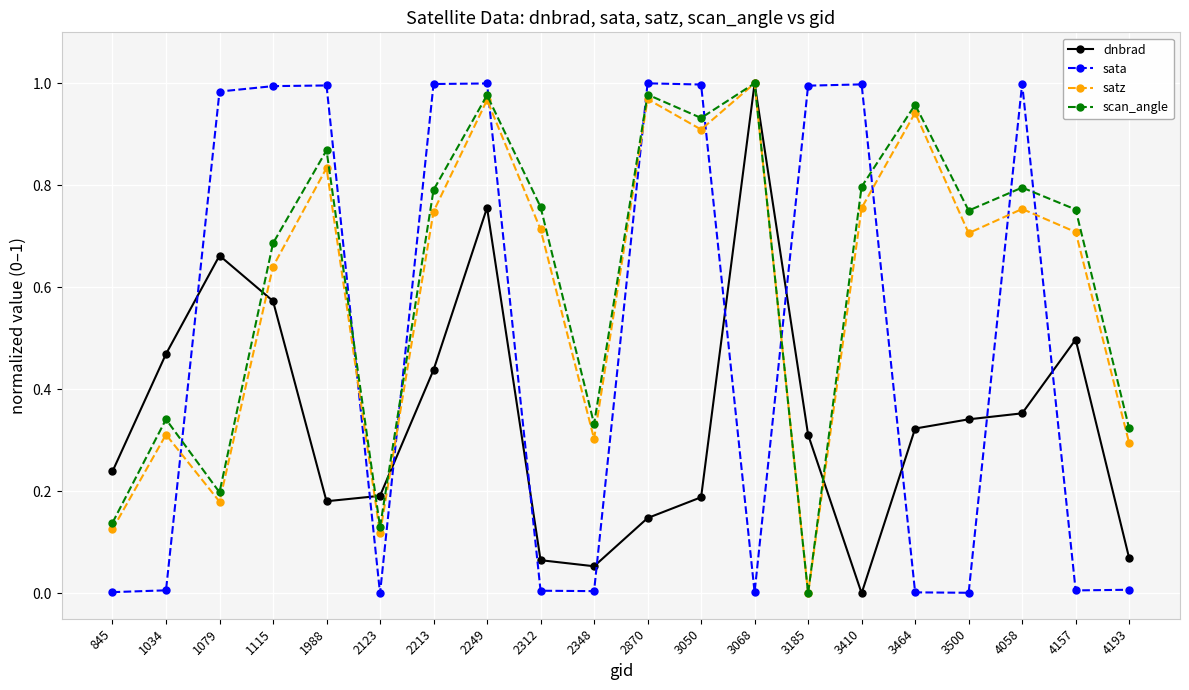

How many intersections are there between dnbrad and sata?

10